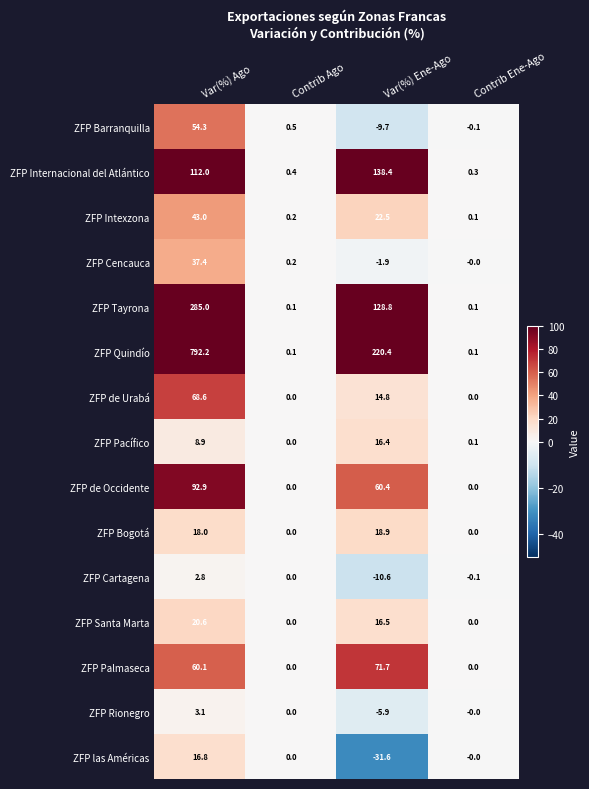

How many data points does each series have?

4